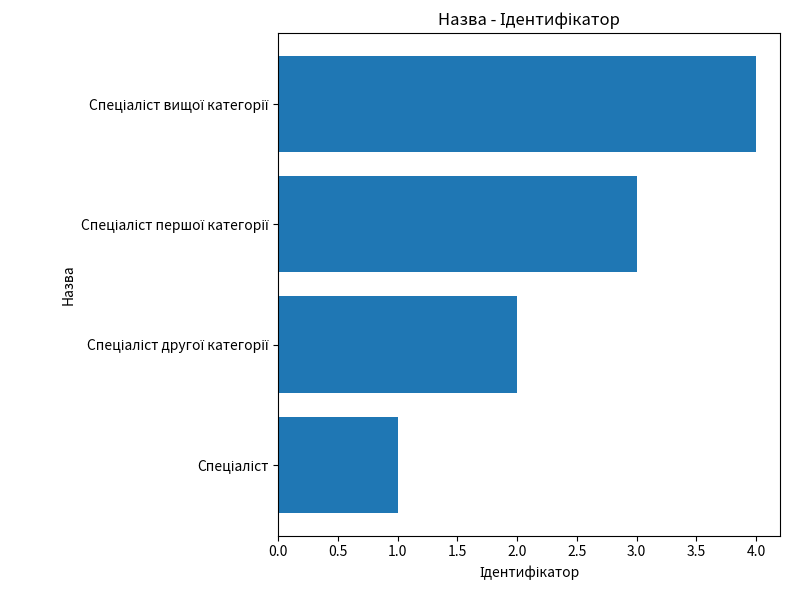

What is the sum of all values?

10